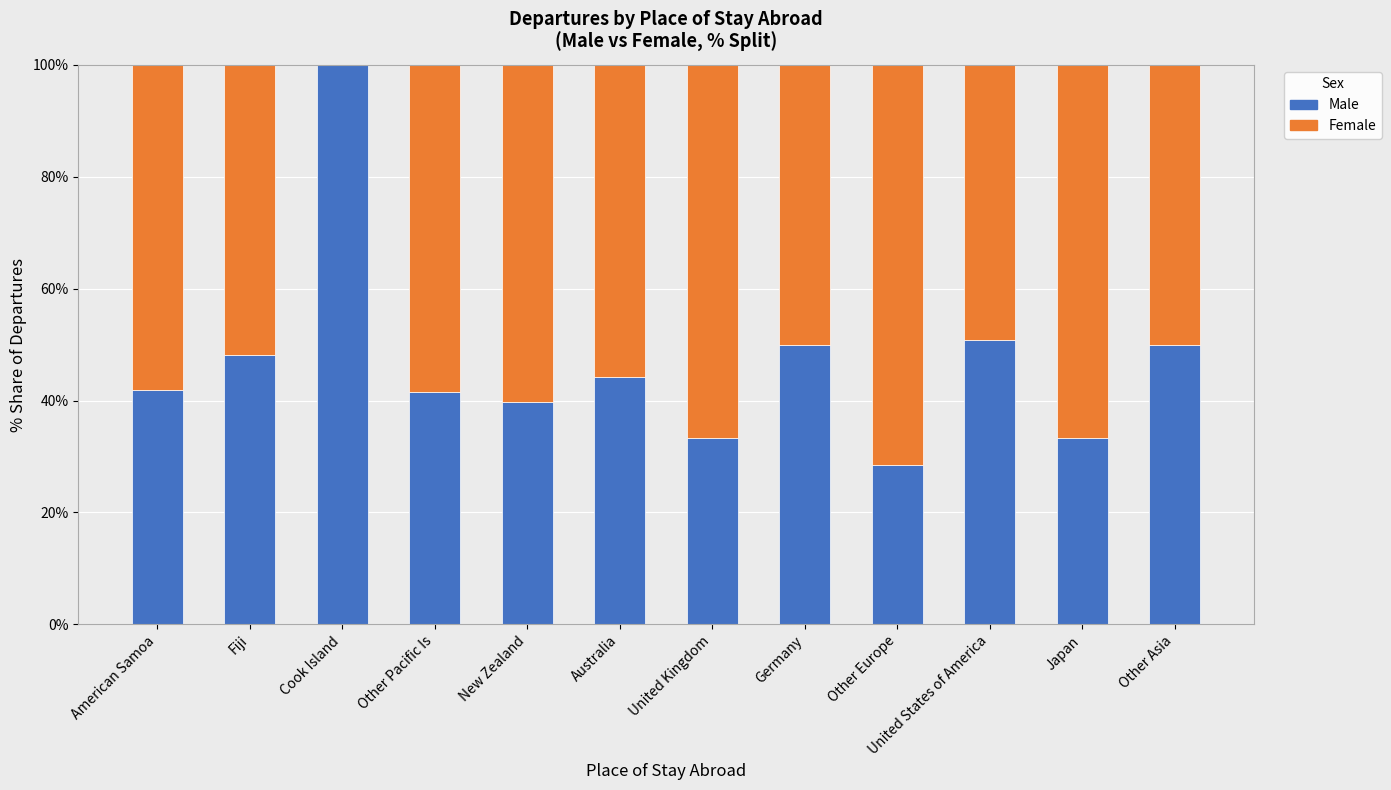

What are all the series names shown in the legend?

Male, Female